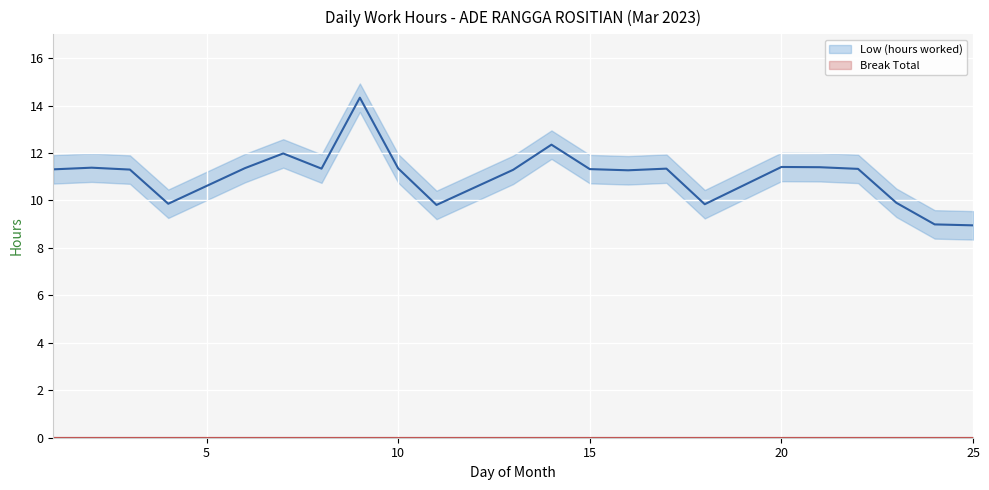

True or false: Break Total and Low (hours worked) cross at least once.

False